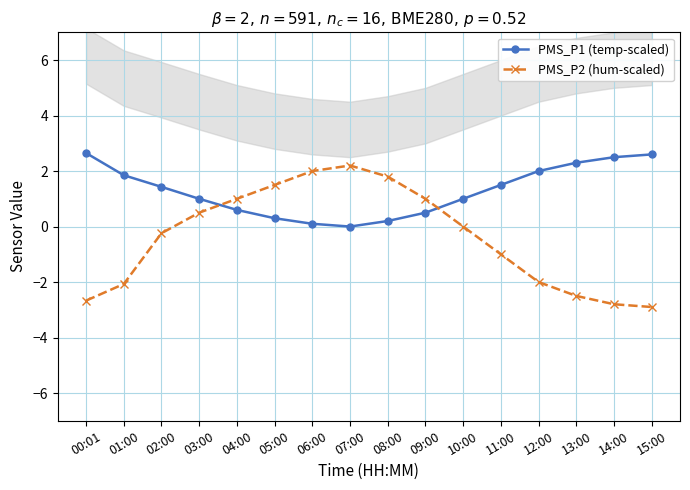

What is the difference between the highest and lowest values at 00:01?

5.3